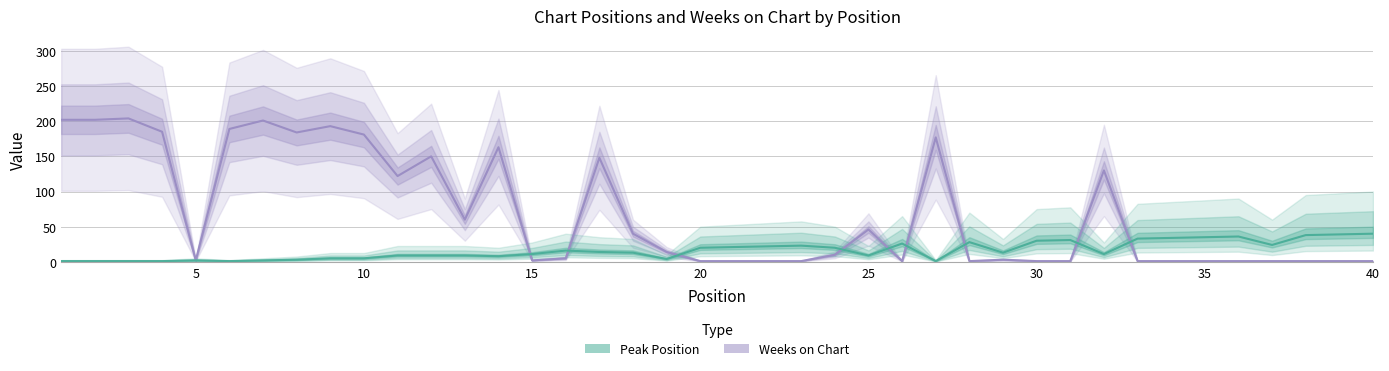

Reading left to right, what are all the values shown in this chart?

Peak Position: 1	1	1	1	2	1	2	3	5	5	9	9	9	8	11	16	14	13	4	20	21	22	23	20	9	26	1	28	13	30	31	11	33	34	35	36	24	38	39	40
Weeks on Chart: 202	202	204	185	2	189	201	184	193	181	122	150	60	163	2	5	148	40	14	1	1	1	1	10	46	1	177	1	3	1	1	130	1	1	1	1	1	1	1	1